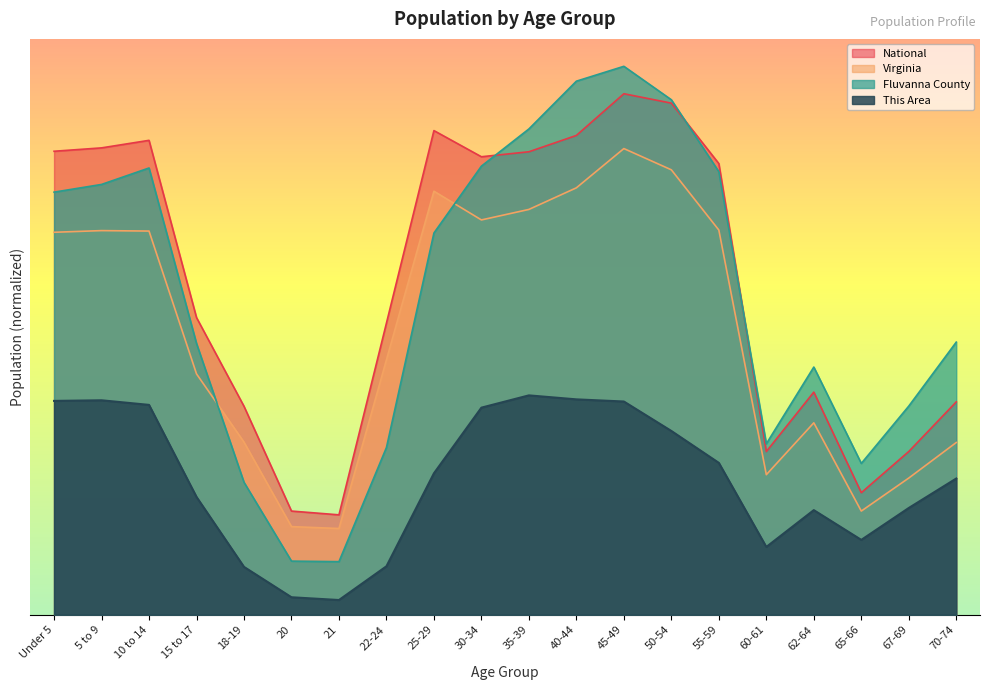

What value does the Fluvanna County series have at 18-19?

431.7